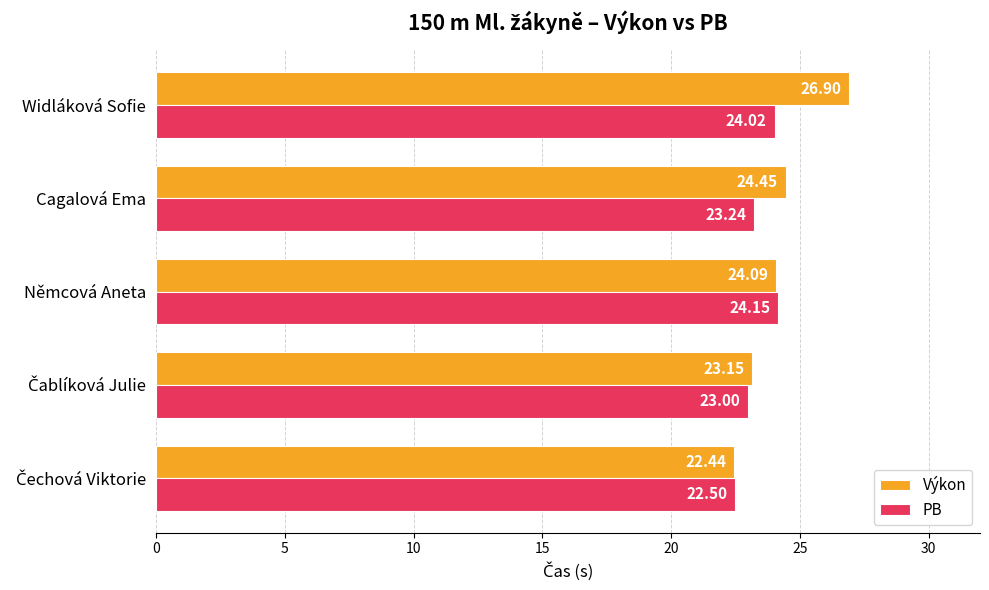

At which category is the sum across all series the highest?

Widláková Sofie